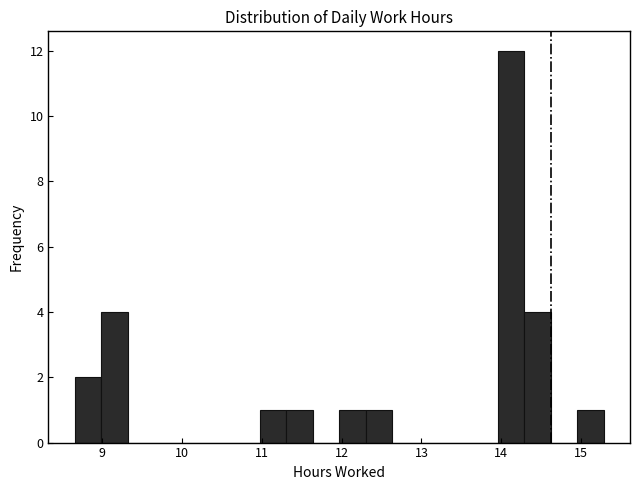

Read against the x-axis, roughly where is the centre of the tallest bar?

14.1